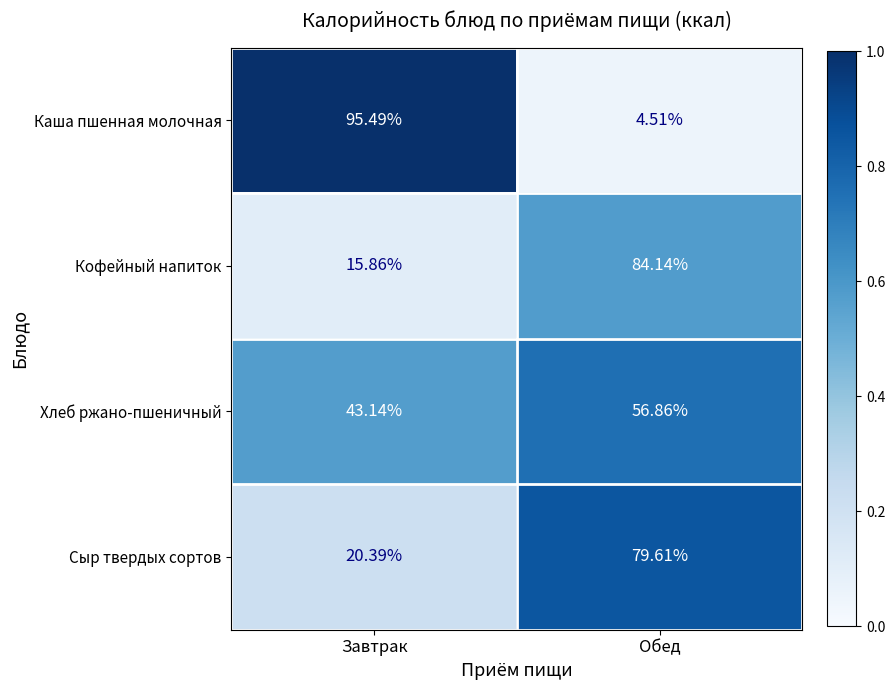

At which label is Кофейный напиток closest to 50?

Завтрак